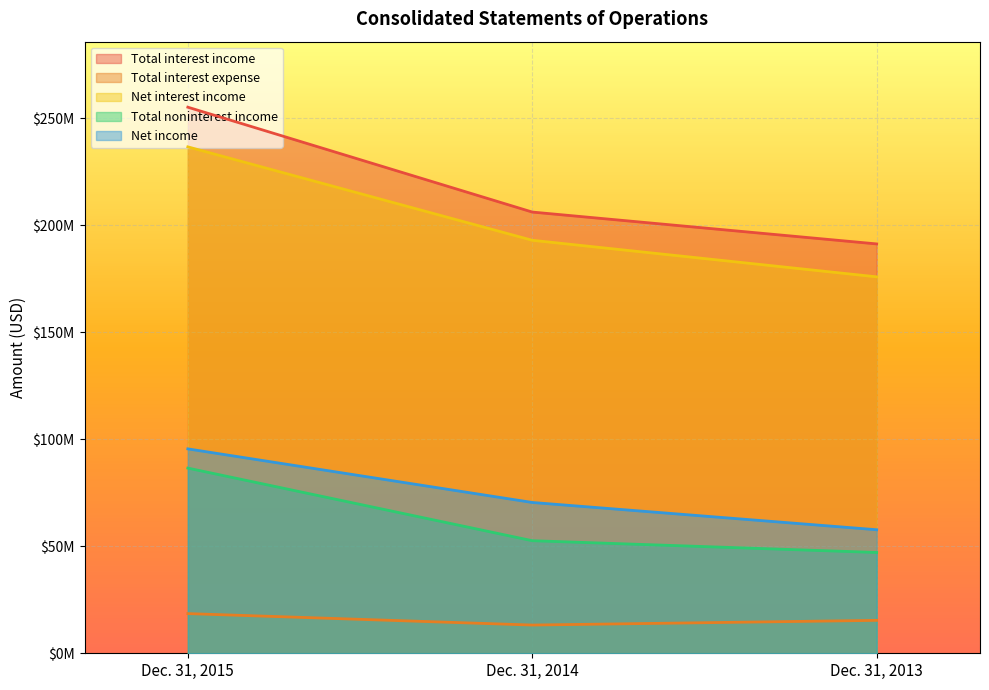

At how many categories does at least one series exceed 227935813?

1